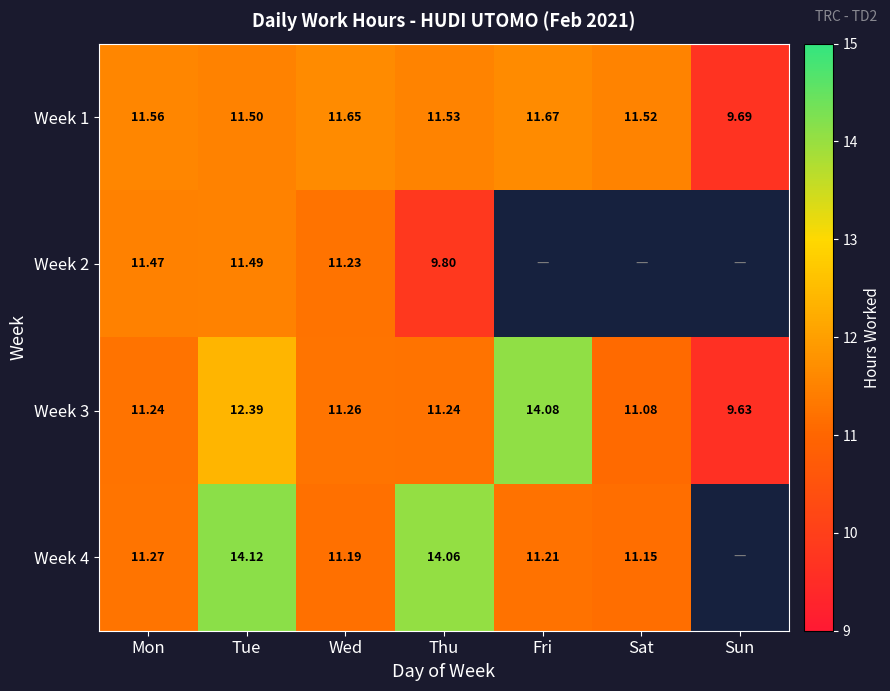

Is the value of Week 4 at Wed greater than the value of Week 1 at Wed?

No